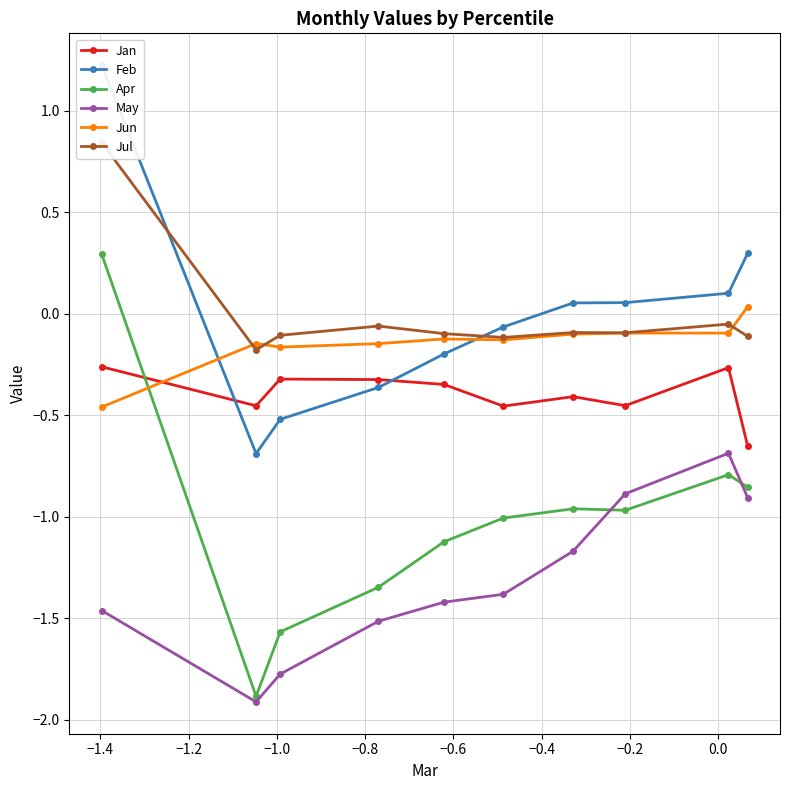

How many distinct data groups are displayed?

6